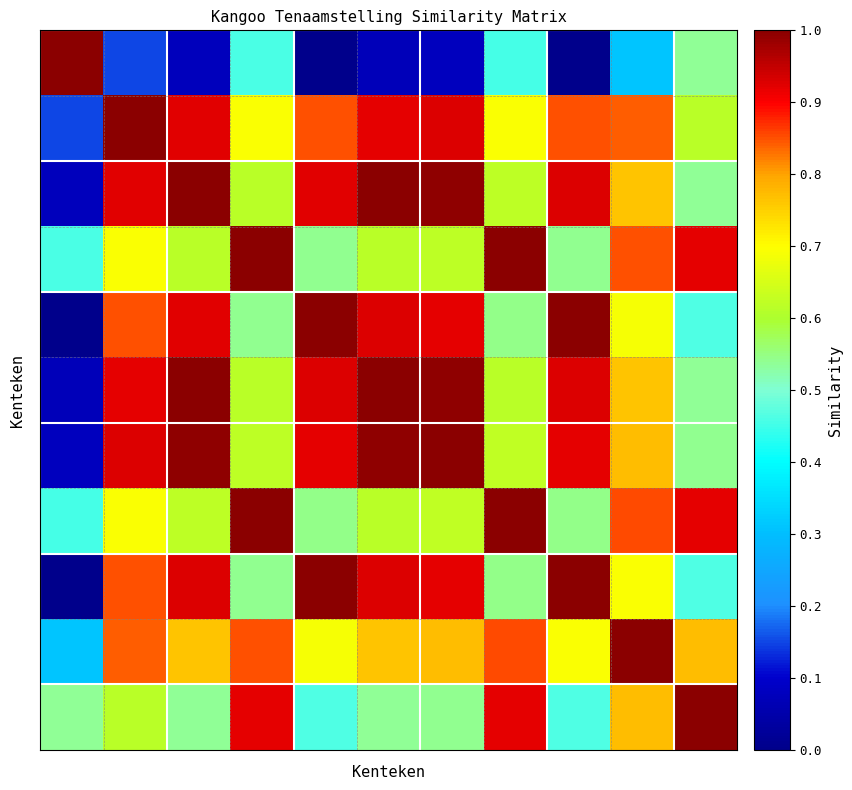

How many categories are shown in the chart?

11